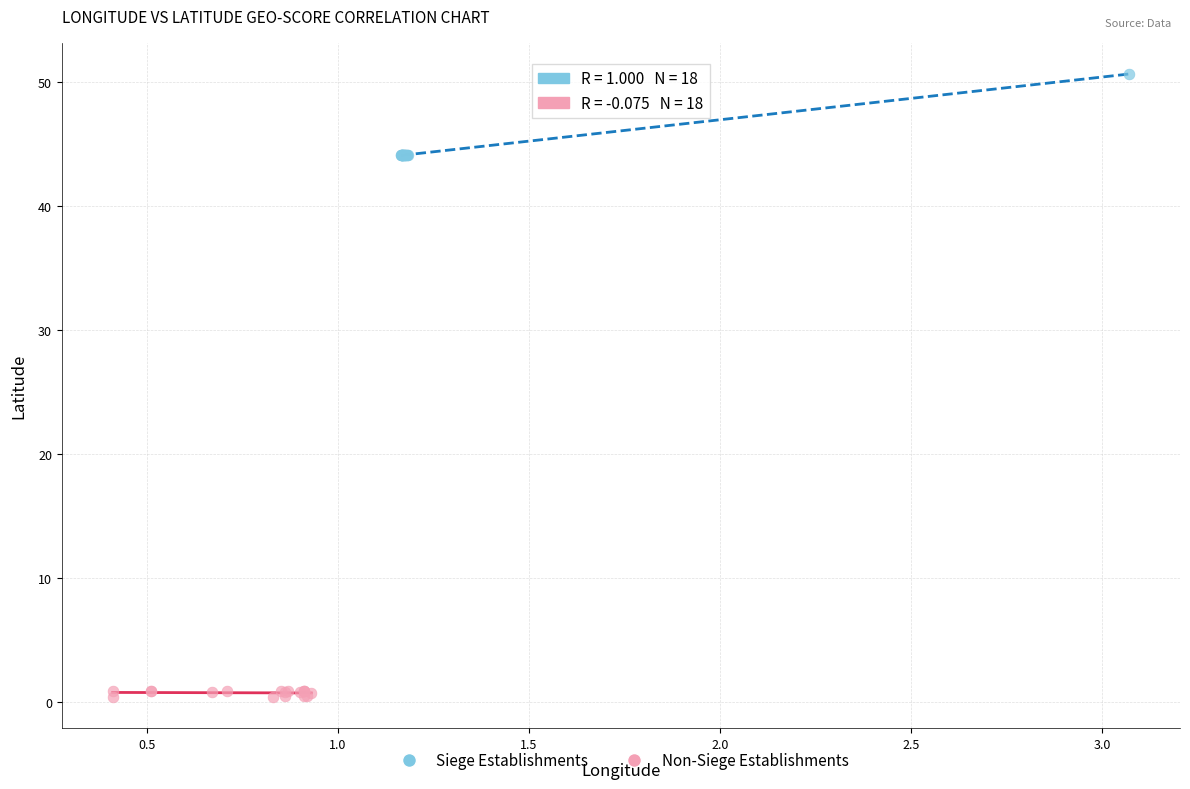

Which series reaches the minimum Y coordinate?

Non-Siege Establishments